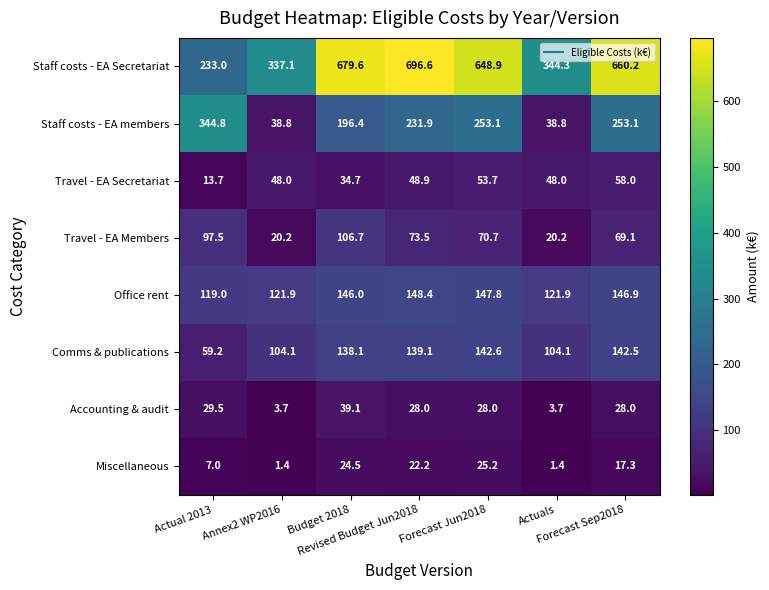

What is the difference between the highest and lowest values at Annex2 WP2016?

335.7